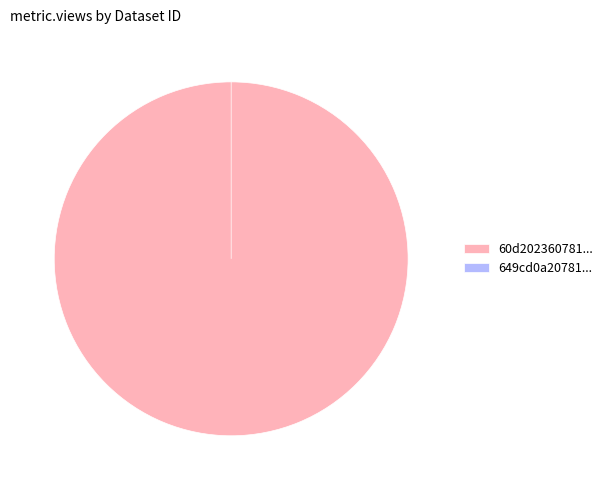

How many slices are in this pie chart?

2